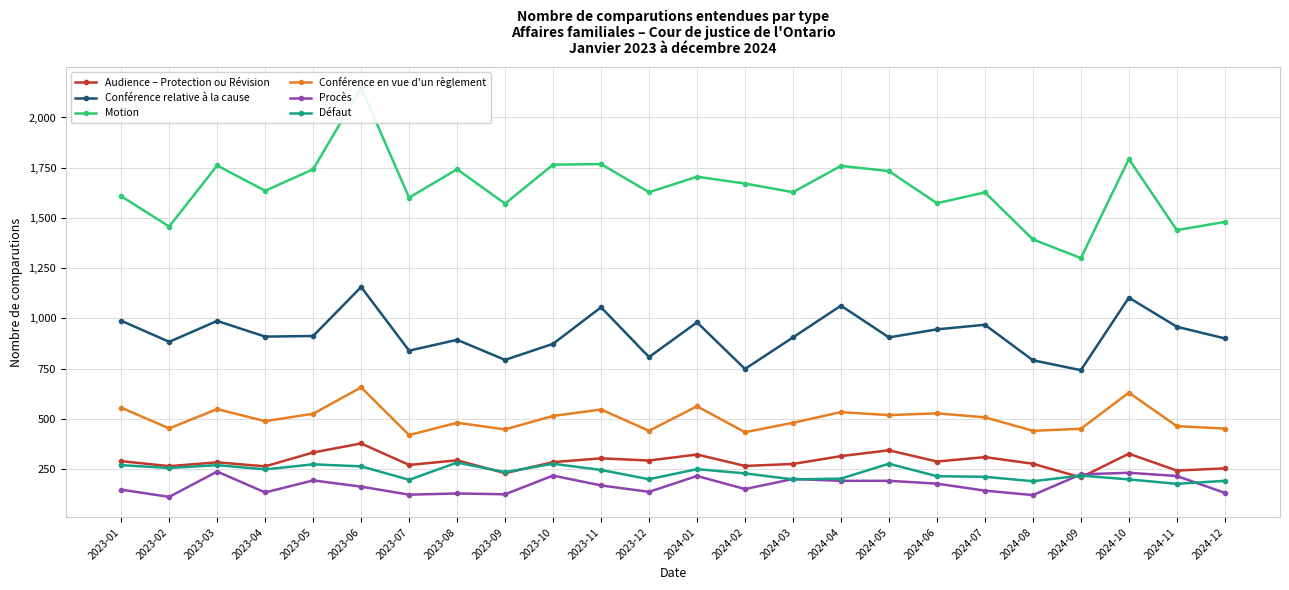

True or false: Procès has a value of 150 at 2024-02.

True